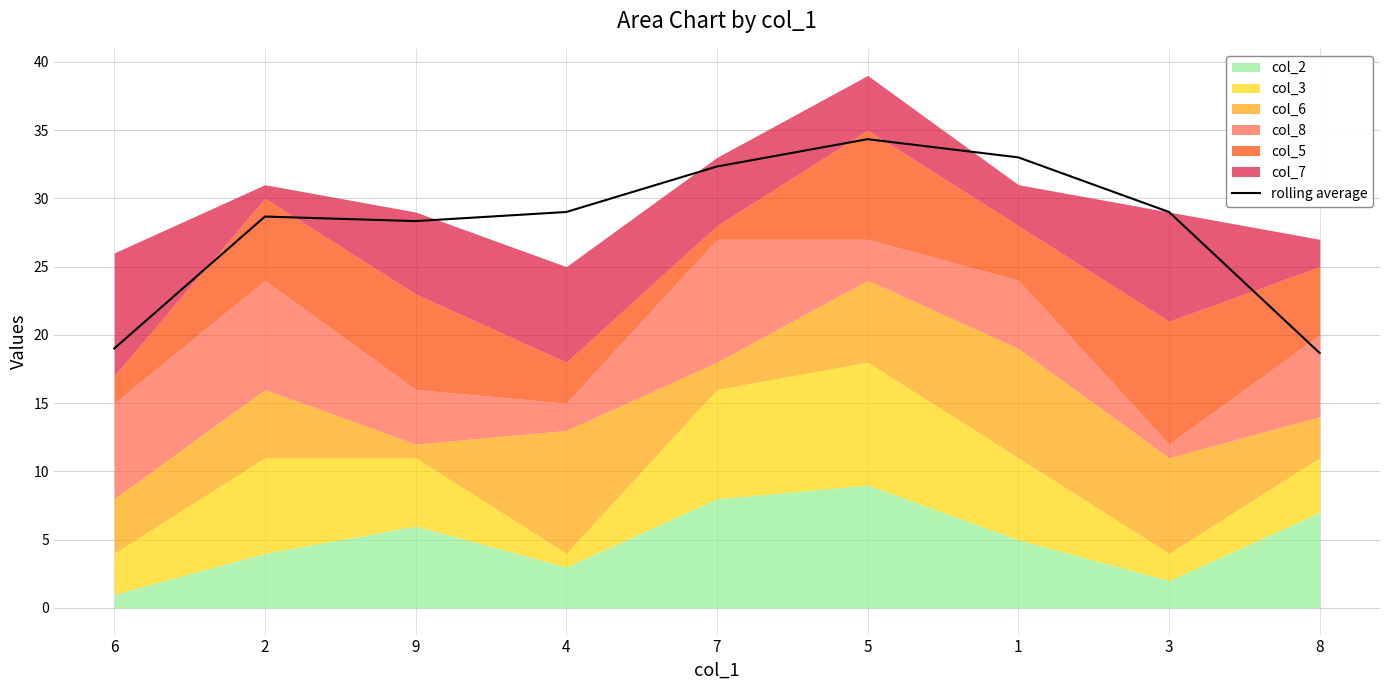

How many lines are shown in the chart?

1